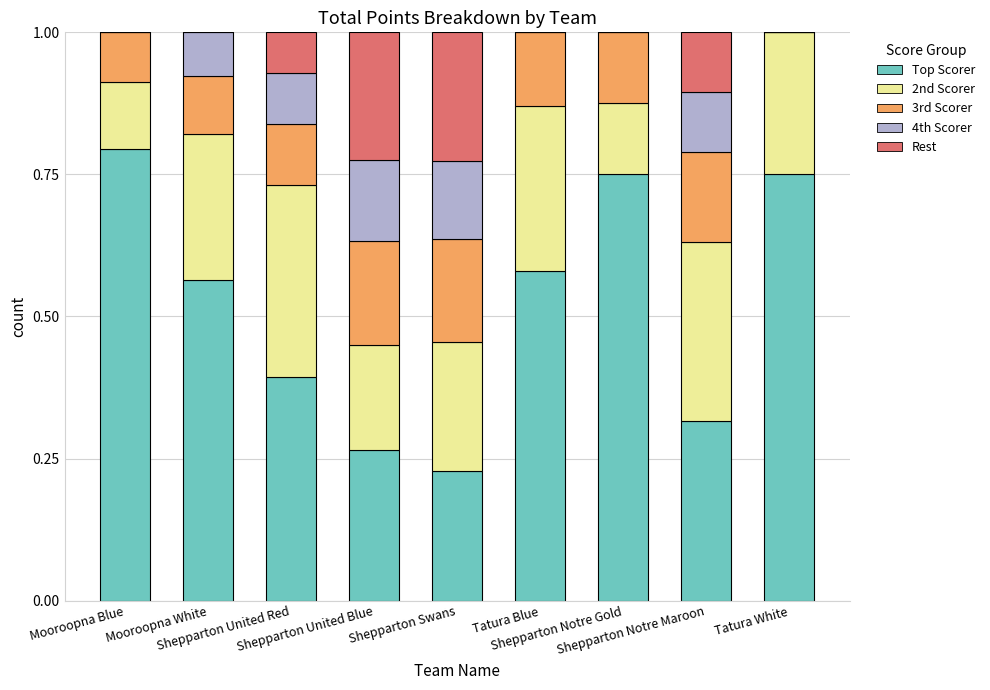

What is the total value across all series at Mooroopna White?

1.0